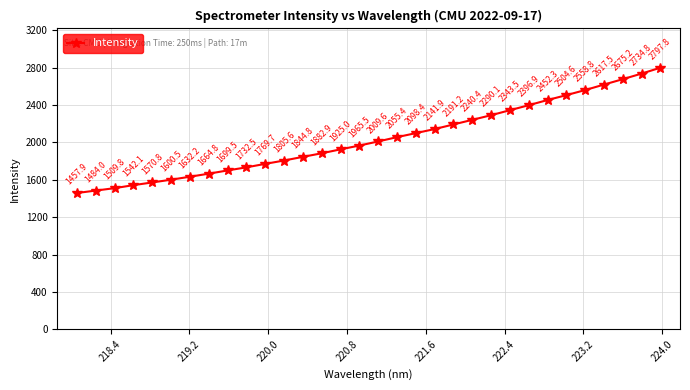

Reading right to left, what are all the values shown in this chart?

2797.8	2734.8	2675.2	2617.5	2558.8	2504.6	2452.3	2396.9	2343.5	2290.1	2240.4	2191.2	2141.9	2098.4	2055.4	2009.6	1965.5	1925.0	1882.9	1844.8	1805.6	1769.7	1732.5	1699.5	1664.8	1632.2	1600.5	1570.8	1542.1	1509.8	1484.0	1457.9